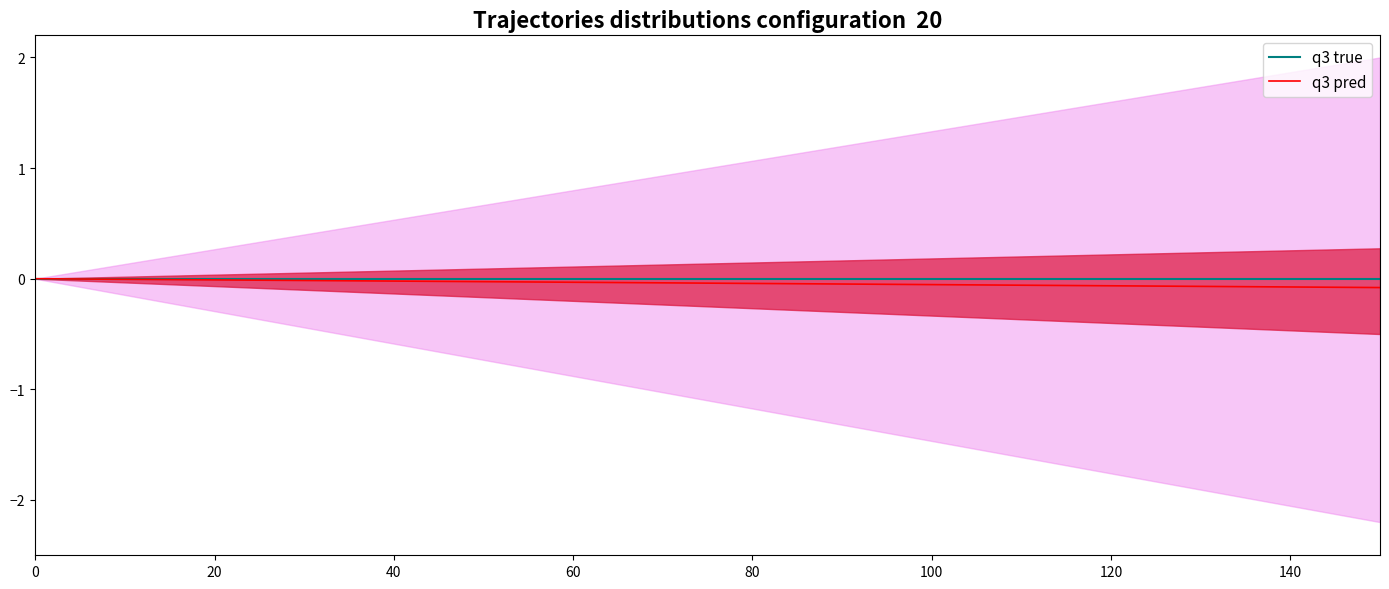

True or false: q3 pred and q3 true cross at least once.

False